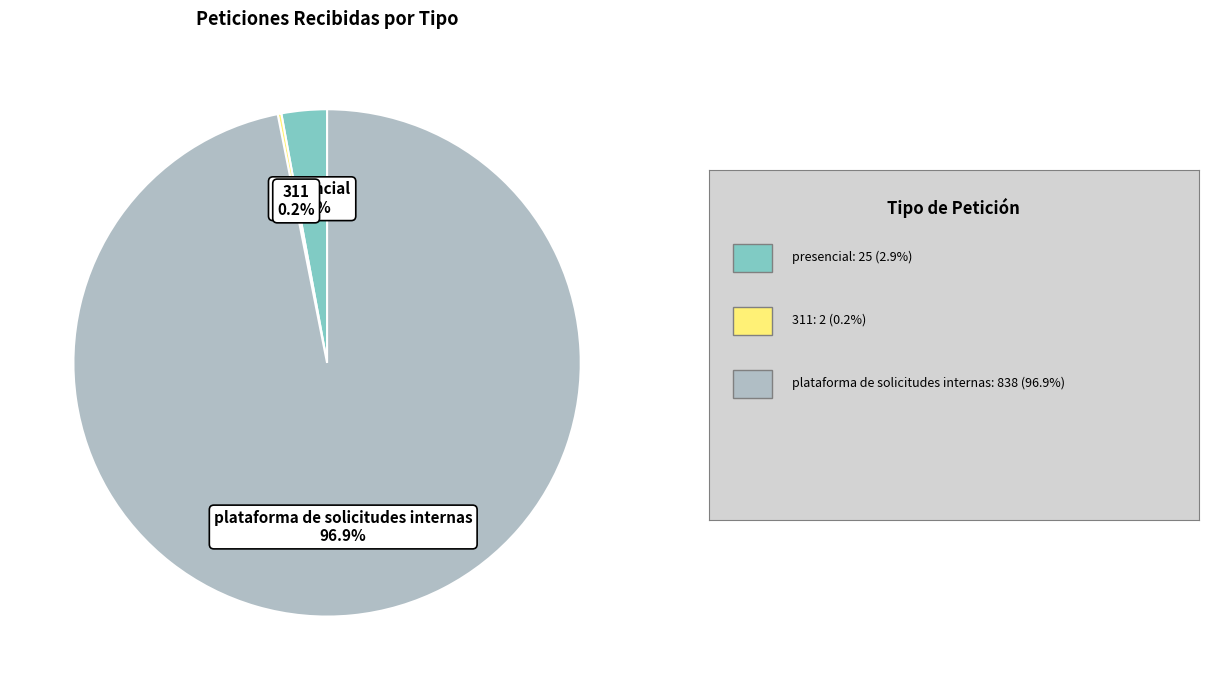

Is there a majority slice in this chart?

Yes